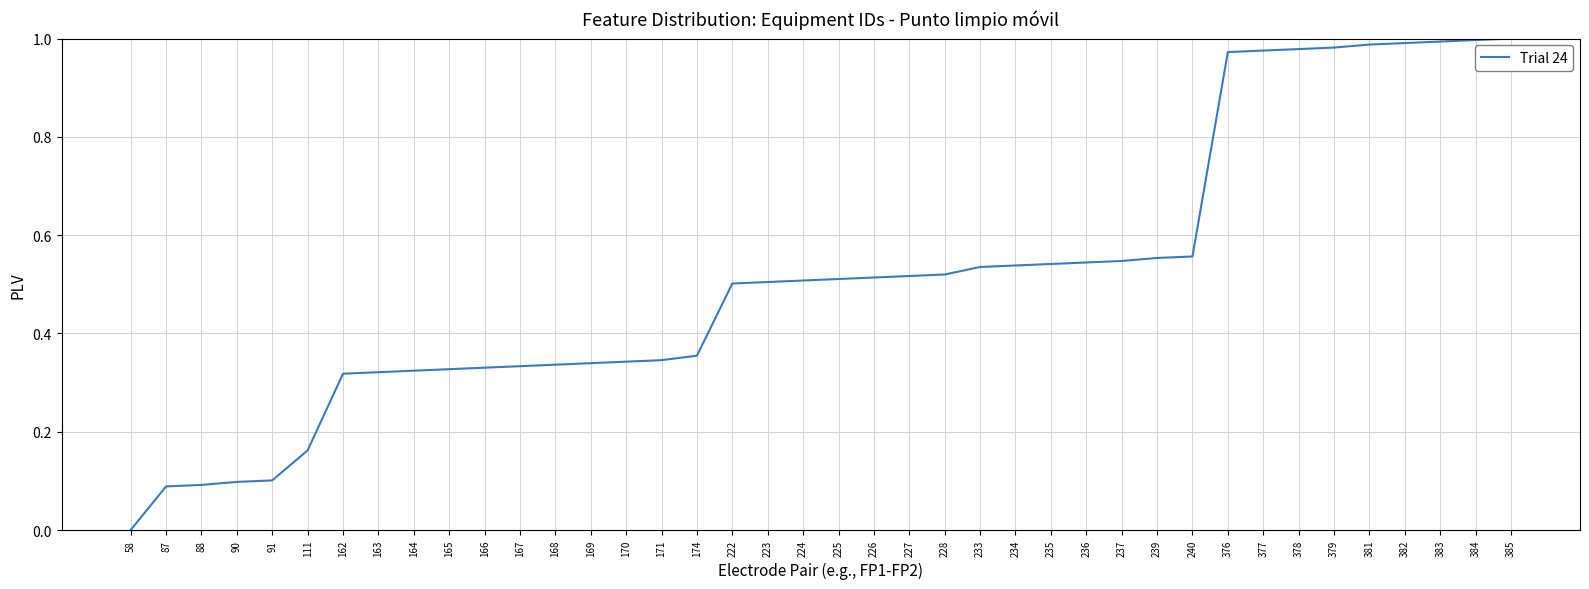

How many series are shown in this chart?

1